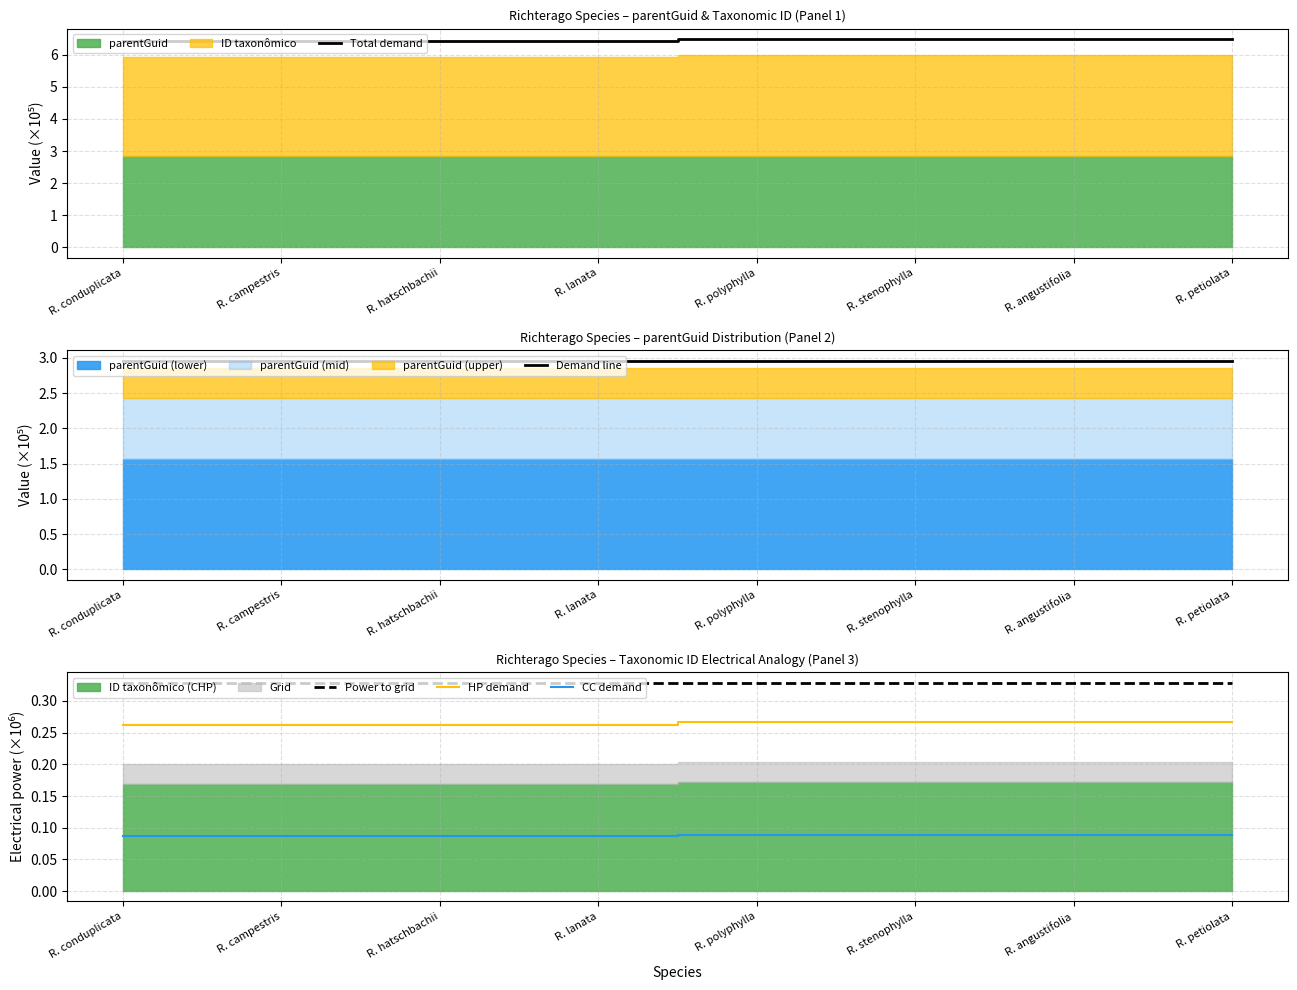

Reading right to left, what are all the values shown in this chart?

Total demand: 6.5	6.5	6.5	6.5	6.4	6.4	6.4	6.4
Demand line: 3.0	3.0	3.0	3.0	3.0	3.0	3.0	3.0
Power to grid: 0.3	0.3	0.3	0.3	0.3	0.3	0.3	0.3
HP demand: 0.3	0.3	0.3	0.3	0.3	0.3	0.3	0.3
CC demand: 0.1	0.1	0.1	0.1	0.1	0.1	0.1	0.1